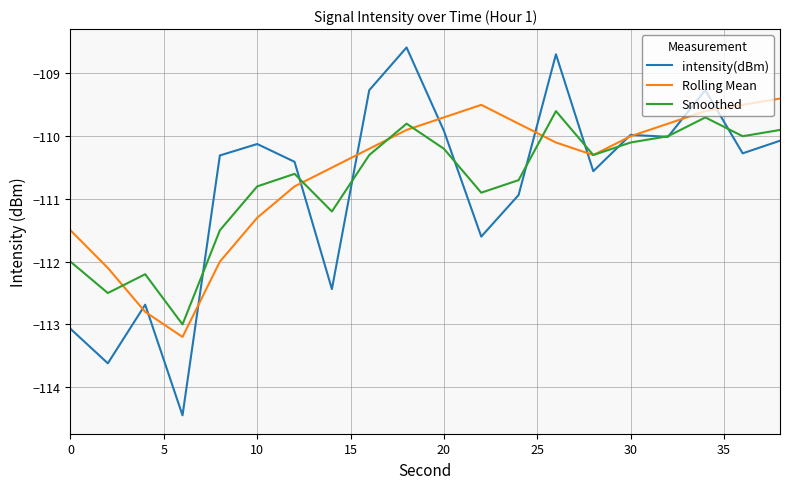

Which series has the widest spread of values?

intensity(dBm)